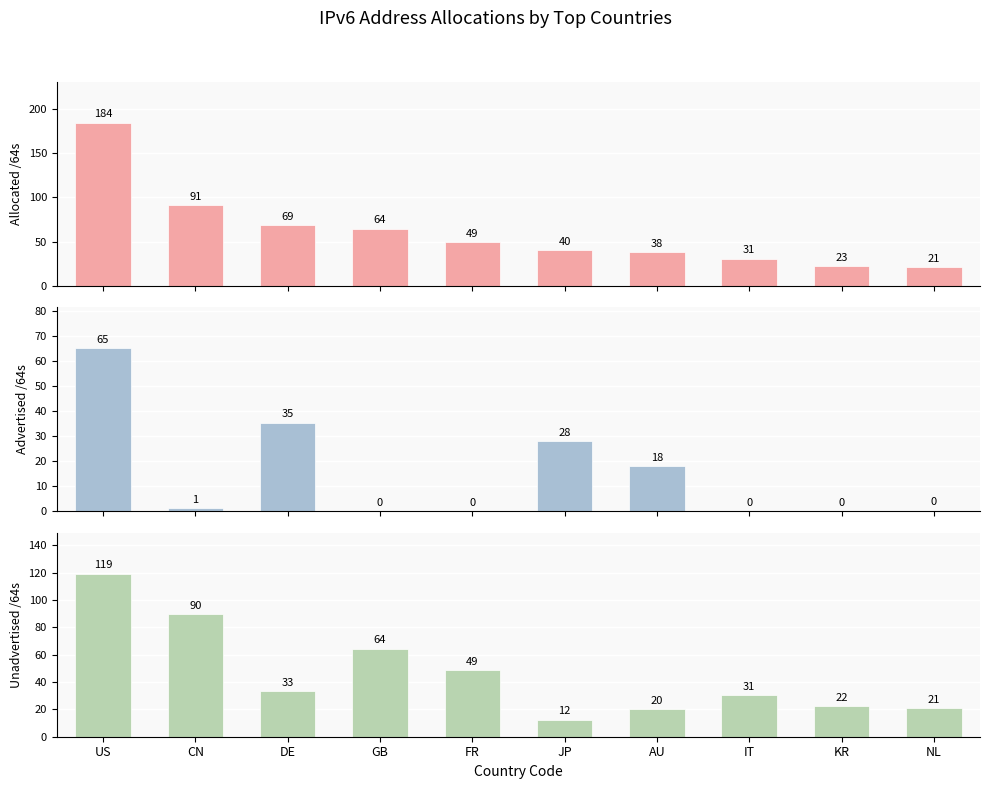

What is the value of the Advertised /64s bar at the 1st from the left?

65.2